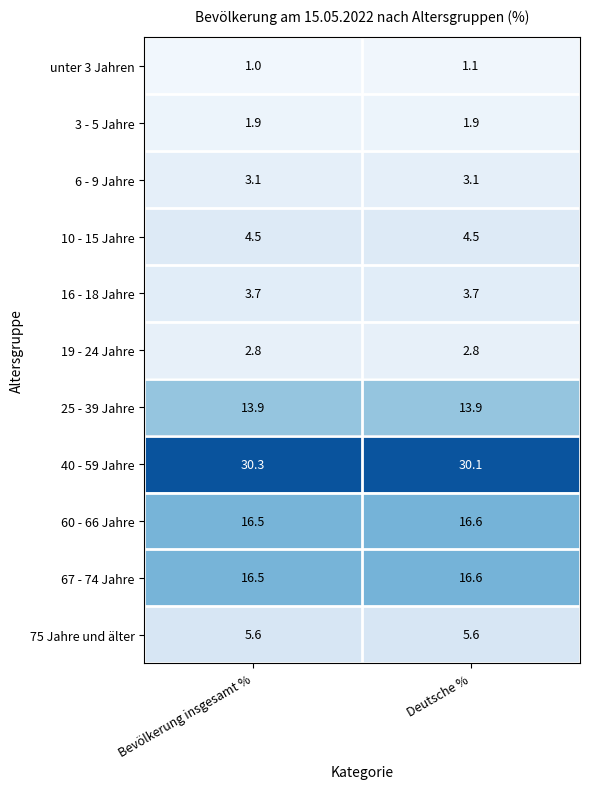

Which series has the largest total across all categories?

40 - 59 Jahre